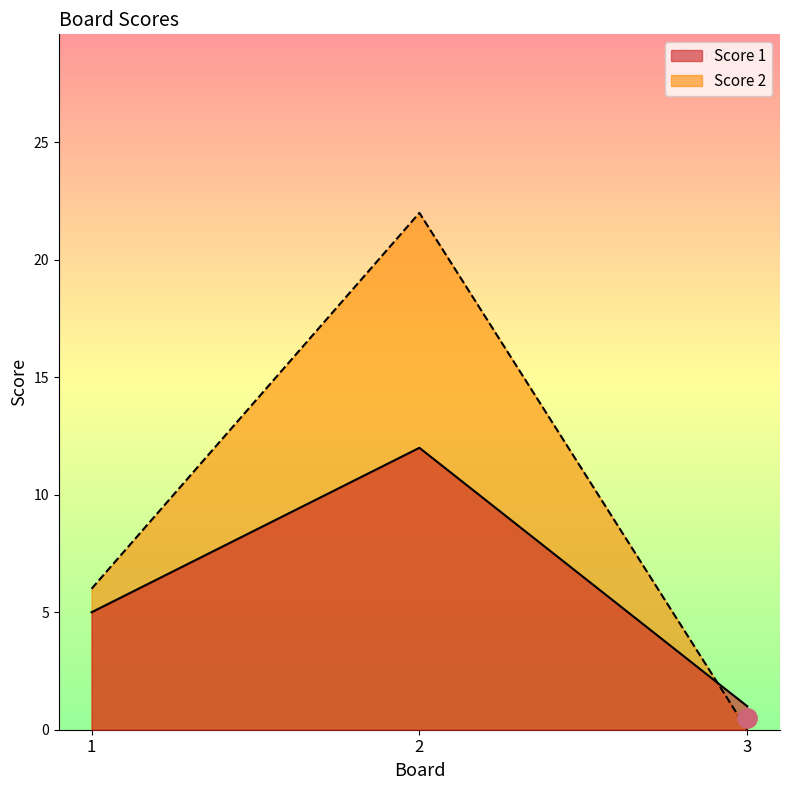

What is the spread (max minus min) of values at 1?

1